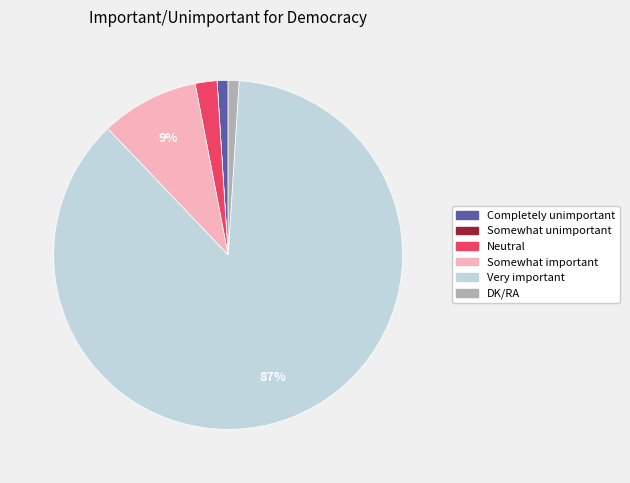

To the nearest percent, what percentage of the pie is Somewhat important?

9%